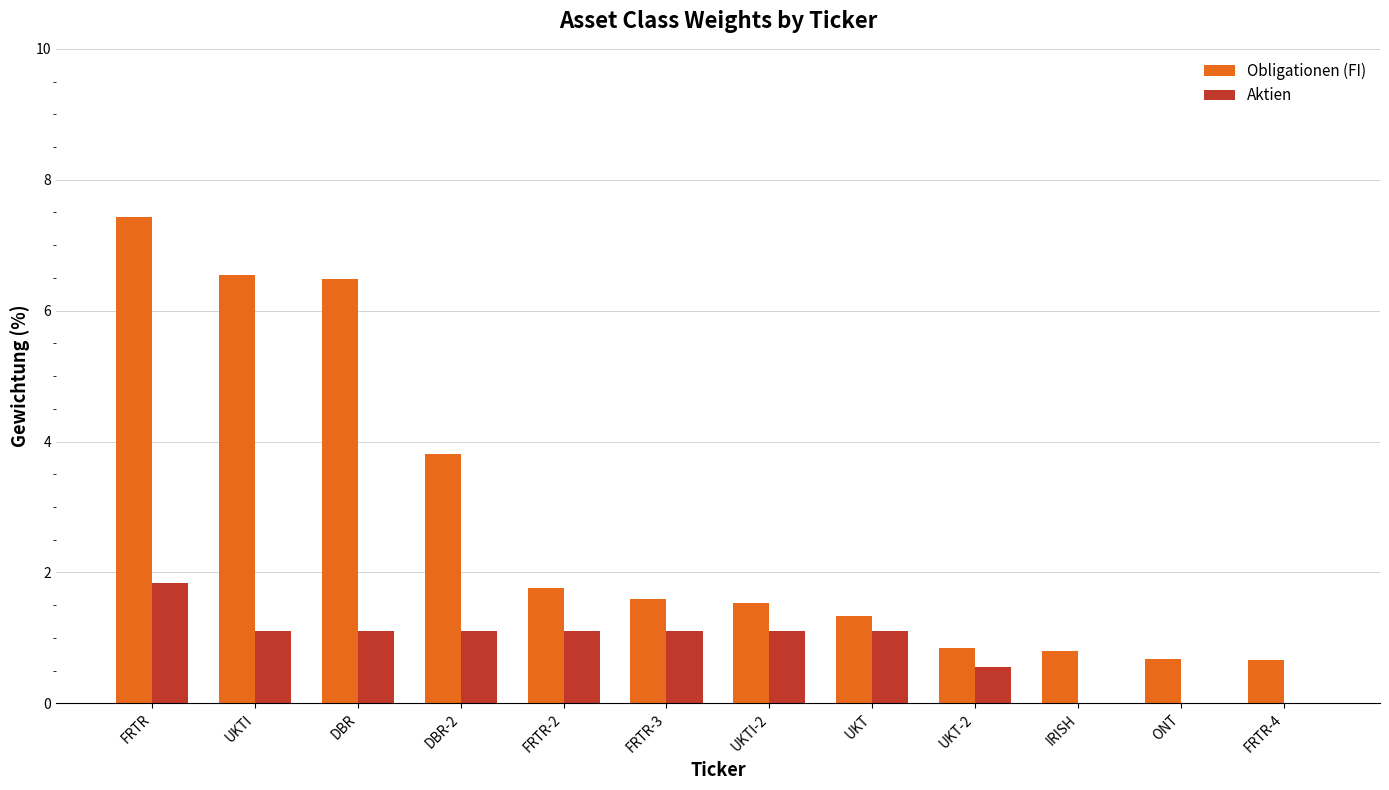

The Aktien series shows 1.1 at UKTI. True or false?

True